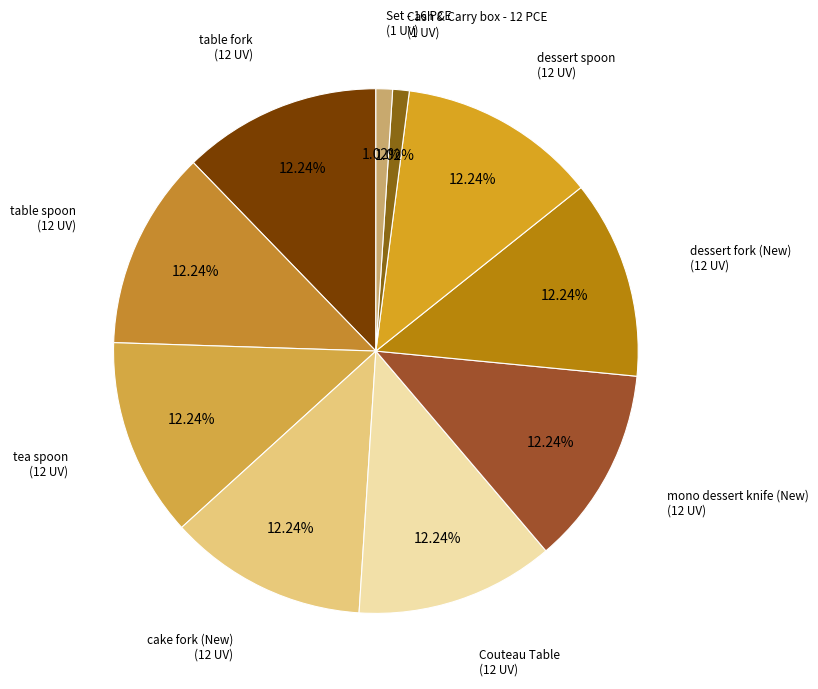

To the nearest percent, what is the difference between the largest and smallest slice percentages?

11%